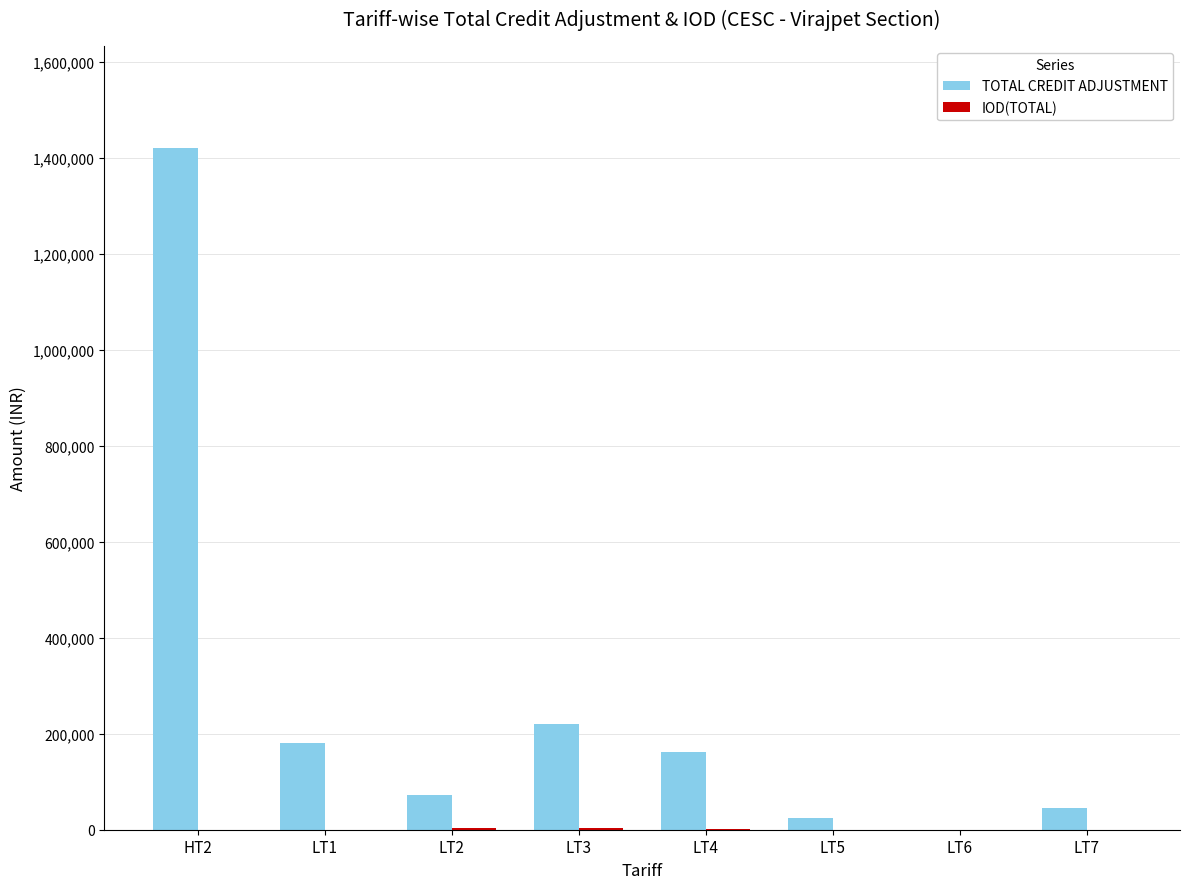

At which category is the sum across all series the highest?

HT2